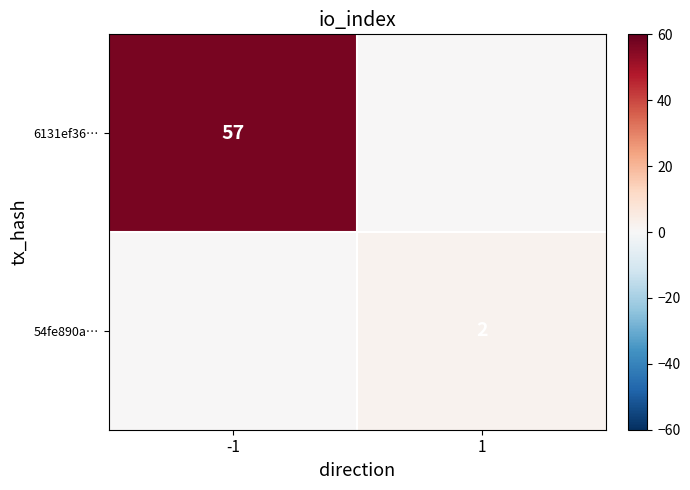

The 6131ef36… series shows 21 at -1. True or false?

False